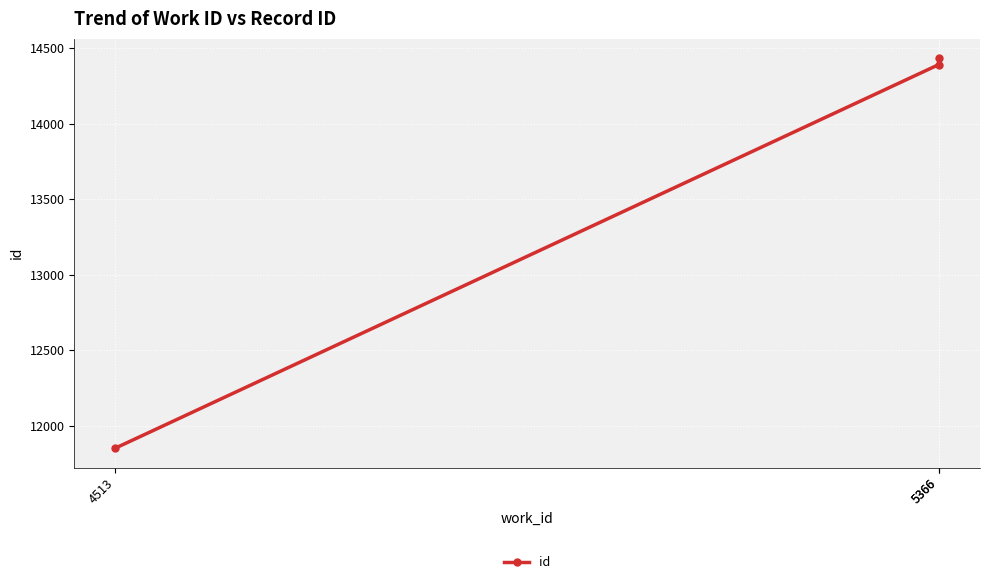

What is the difference between the maximum and minimum values?

2582